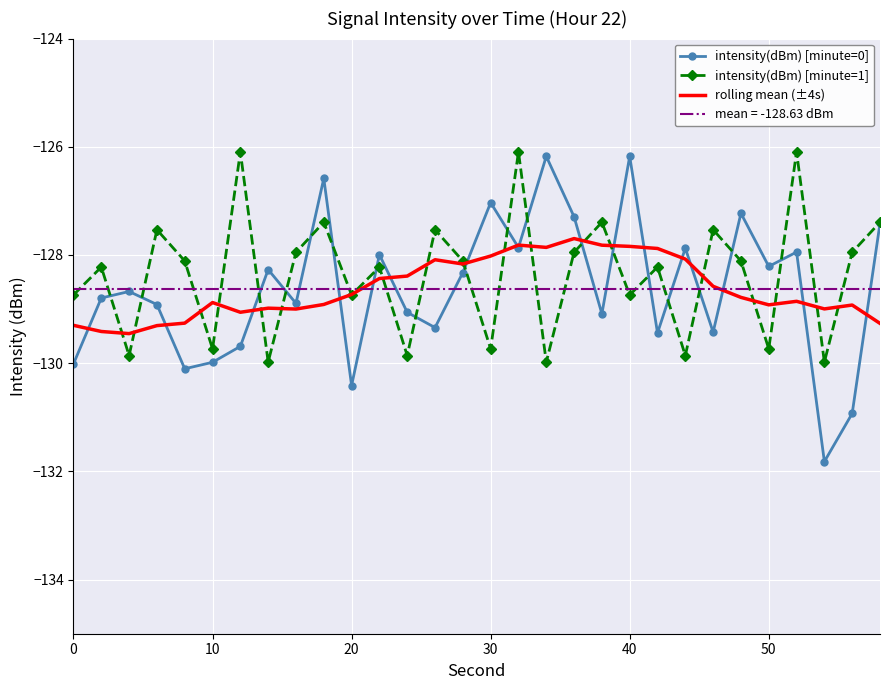

Is this an area chart (filled region under the line)?

No